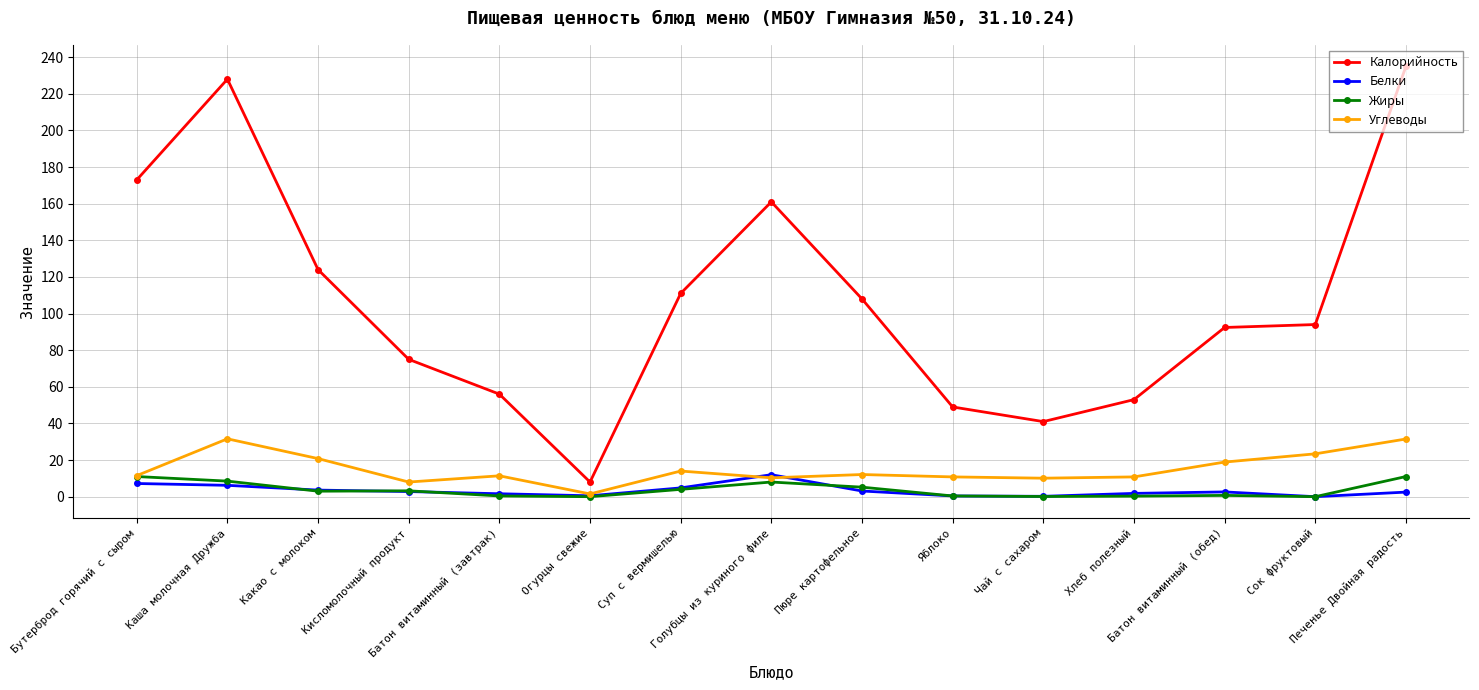

True or false: Калорийность and Углеводы cross at least once.

False